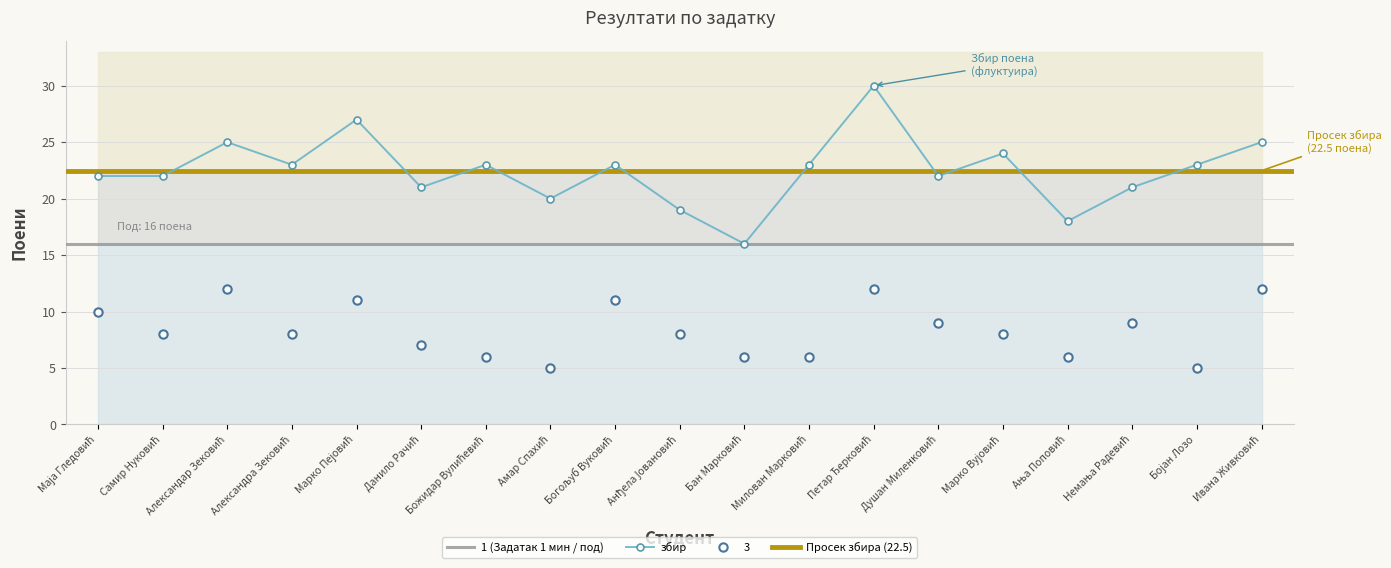

Count the number of categories in the chart.

19